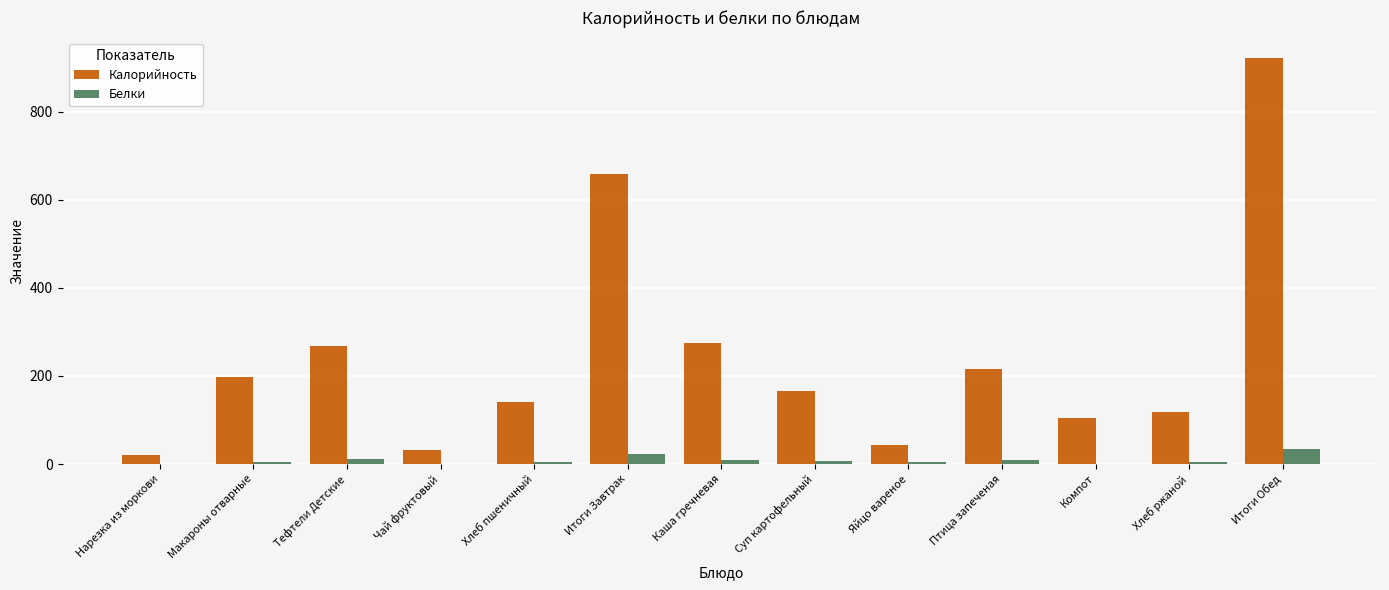

What are all the series names shown in the legend?

Калорийность, Белки